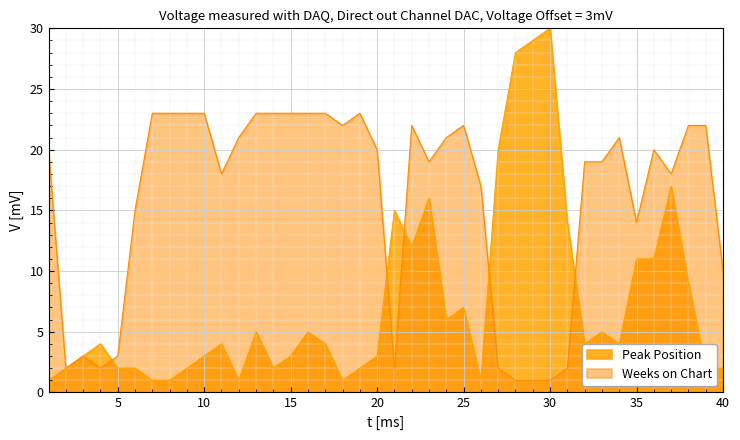

Reading right to left, transcribe all the data shown in this chart.

Peak Position: 2	2	9	17	11	11	4	5	4	14	30	29	28	20	1	7	6	16	12	15	3	2	1	4	5	3	2	5	1	4	3	2	1	1	2	2	4	3	2	1
Weeks on Chart: 10	22	22	18	20	14	21	19	19	2	1	1	1	2	17	22	21	19	22	2	20	23	22	23	23	23	23	23	21	18	23	23	23	23	15	3	2	3	2	20